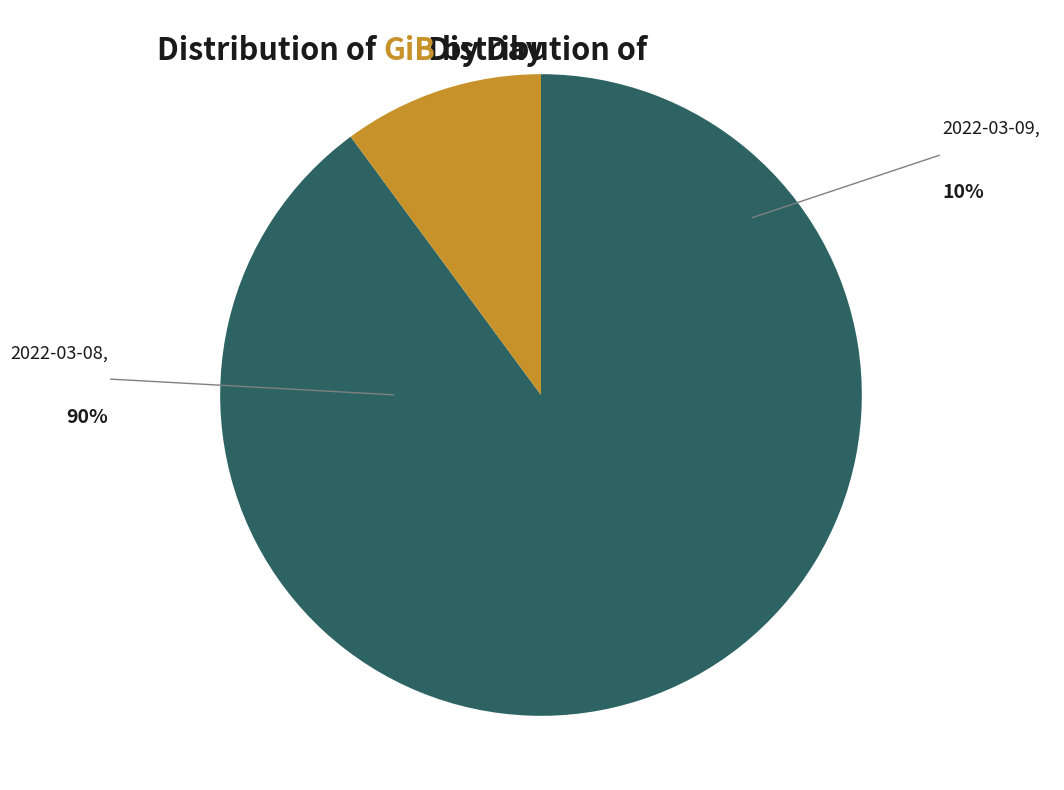

True or false: 2022-03-08 accounts for 97% of the total.

False